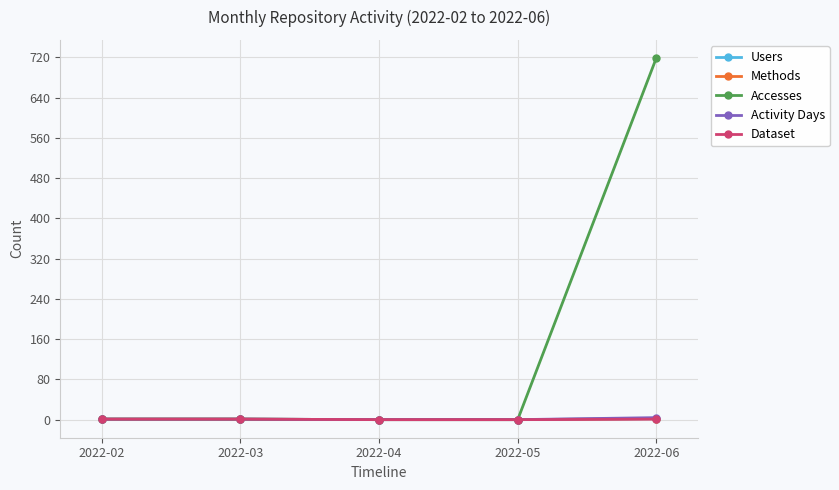

What is the difference between the second highest and second lowest values in the Methods series?

1